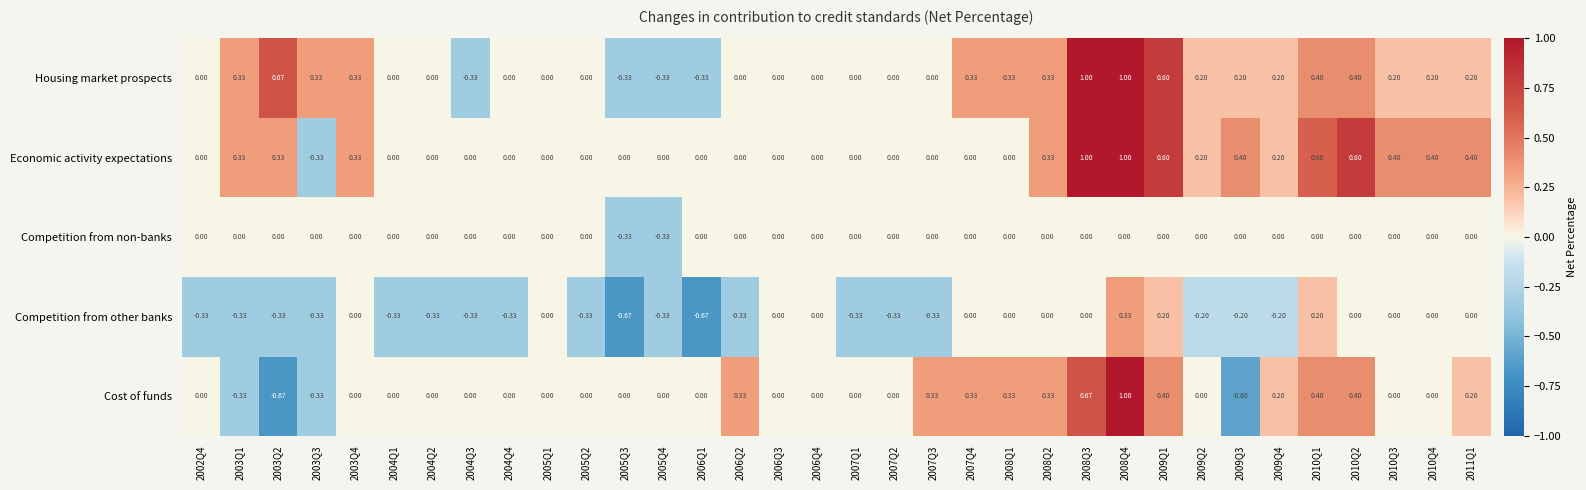

Between 2005Q4 and 2009Q1, which series saw the biggest shift?

Housing market prospects